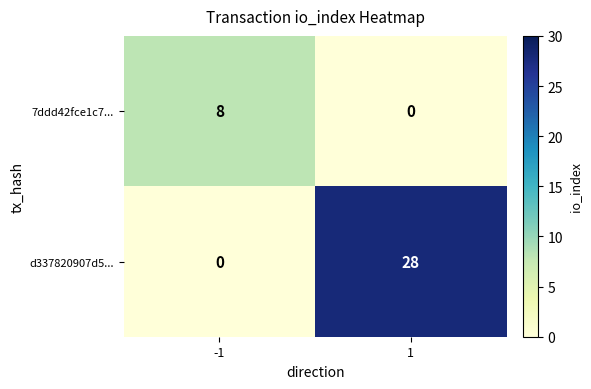

What is the difference between the d337820907d5... values at 1 and -1?

28